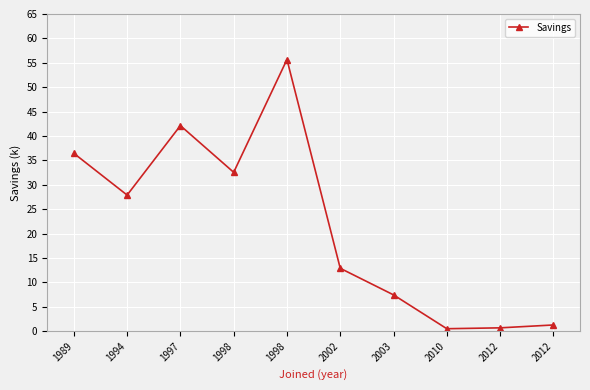

Is this an area chart (filled region under the line)?

No